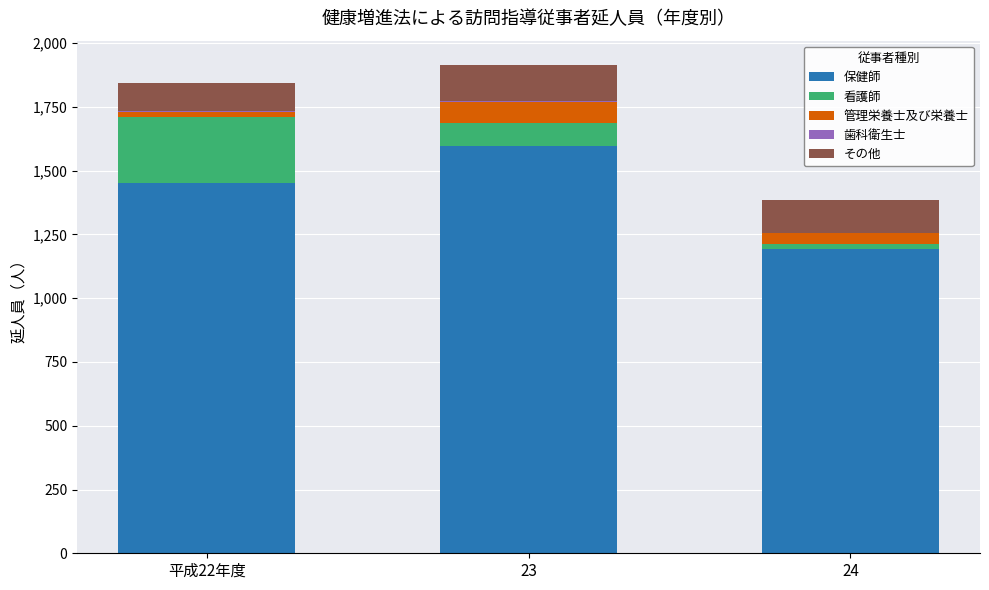

Is it true that 管理栄養士及び栄養士 equals 20 at 平成22年度?

True